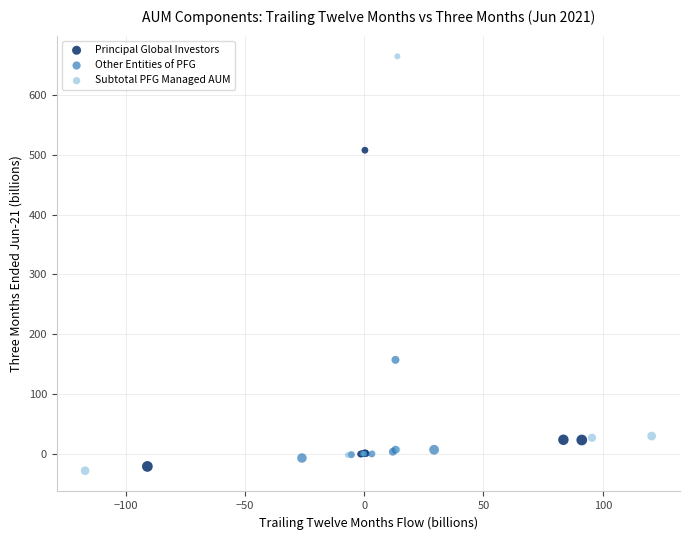

Which series reaches the maximum Y coordinate?

Subtotal PFG Managed AUM